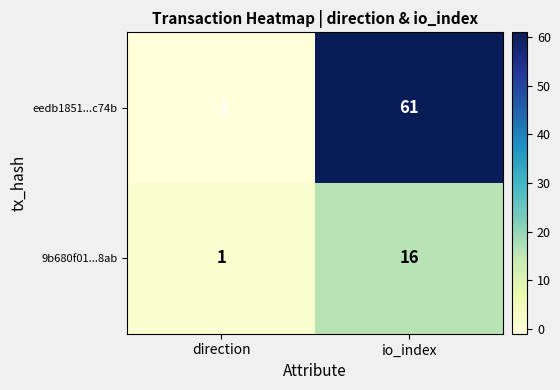

Which series has the largest total across all categories?

eedb1851...c74b